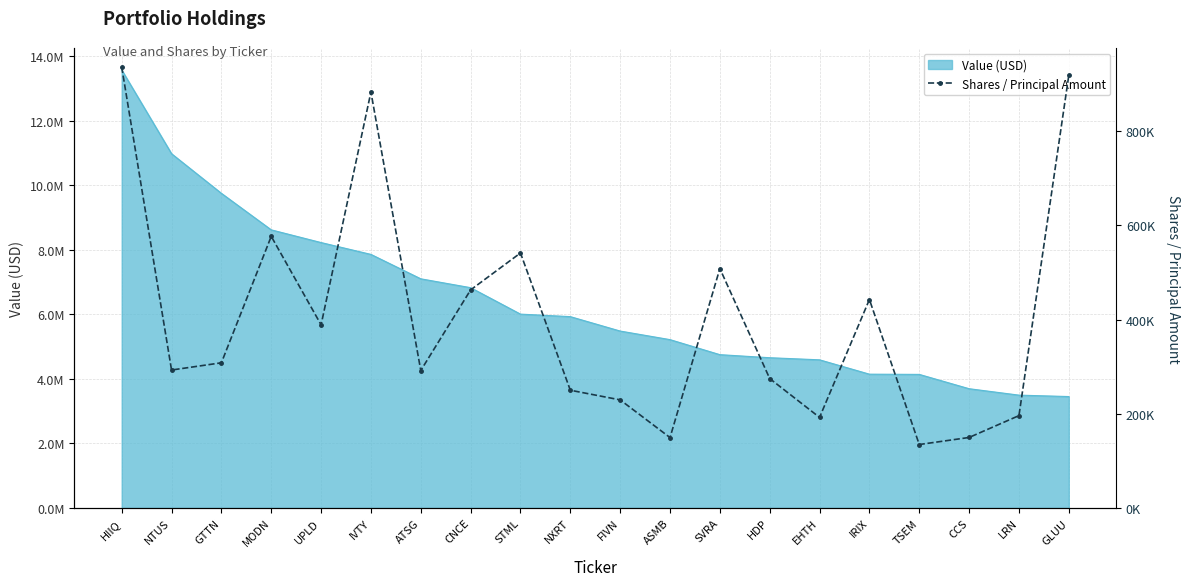

Which label corresponds to the smallest value in the chart?

TSEM